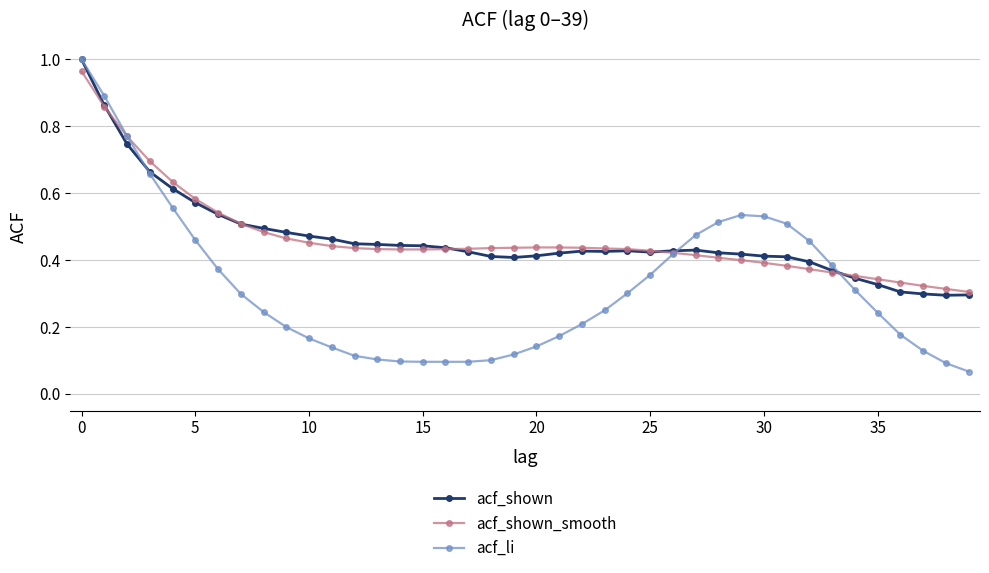

Which series has the largest range (max minus min)?

acf_li